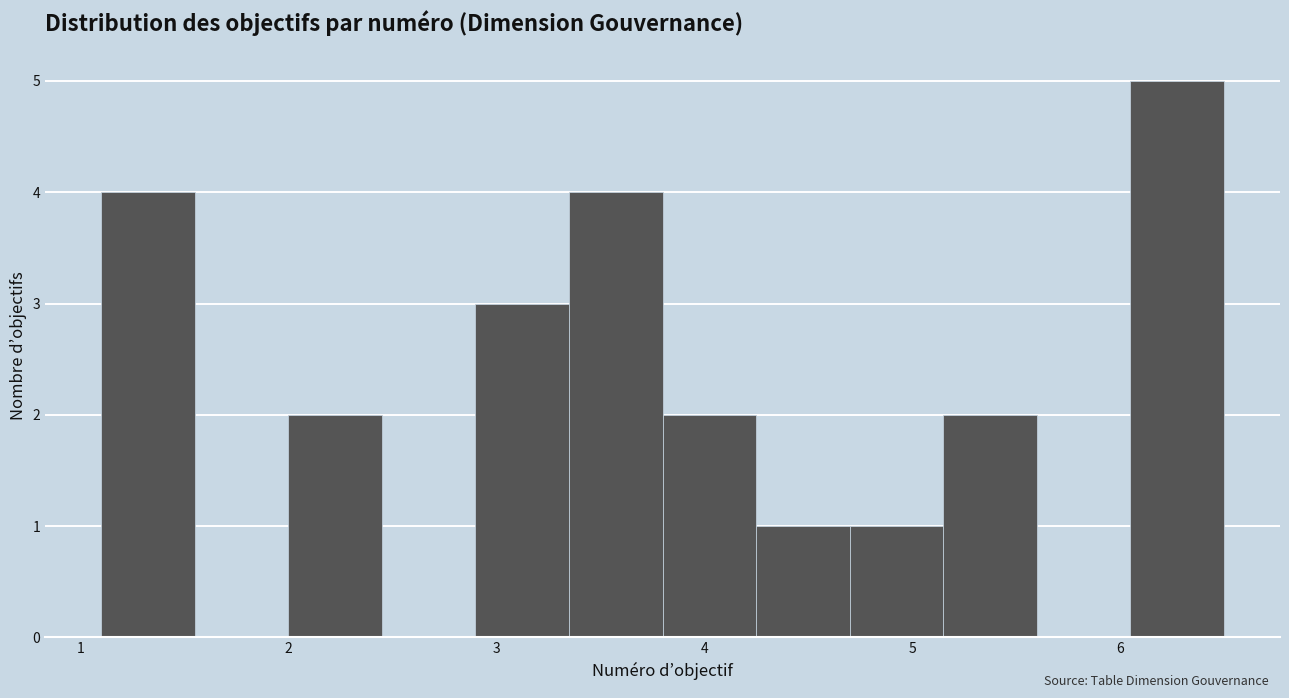

Over which range of the x-axis is the bar tallest?

6.05 to 6.50